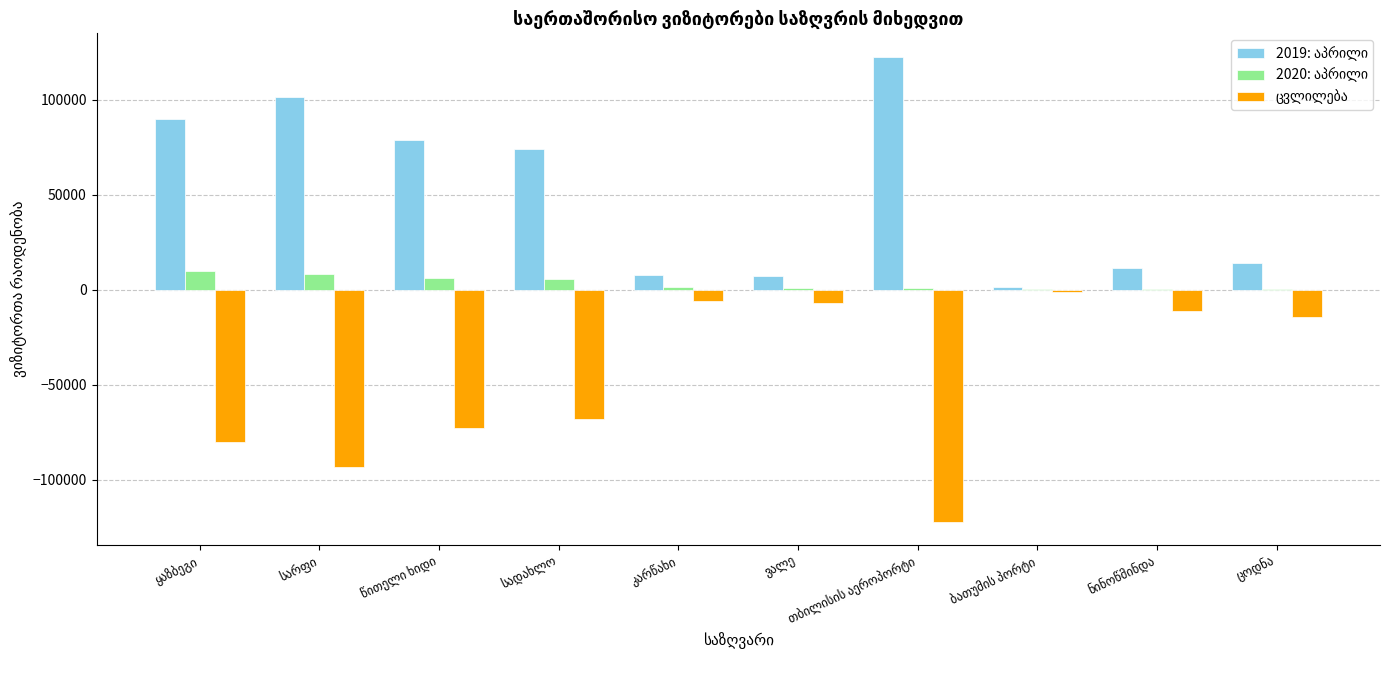

What is the maximum value shown in the chart?

122629